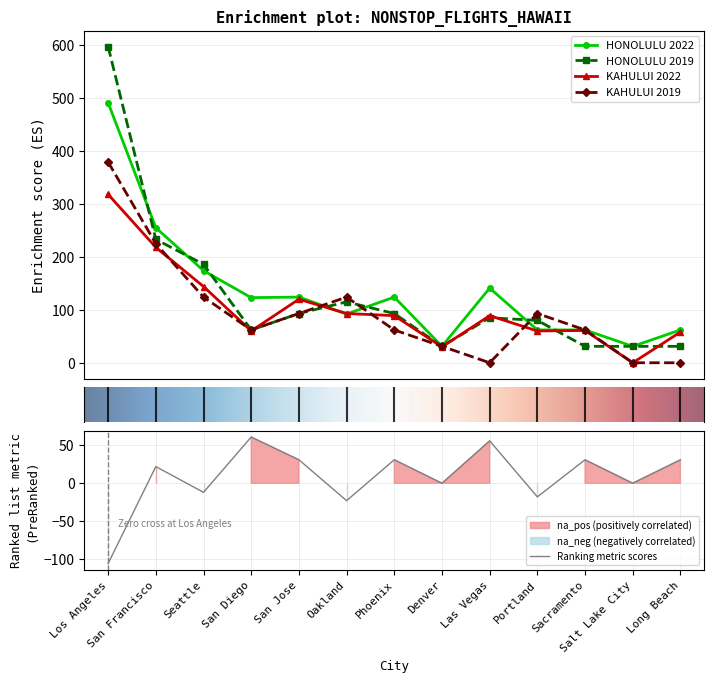

What is the lowest value of the HONOLULU 2022 series?

31